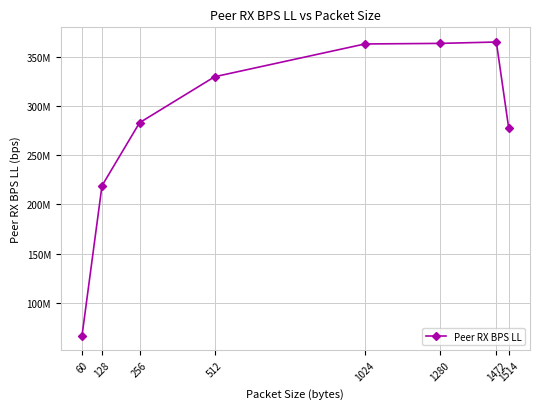

Does the chart have visible grid lines?

Yes